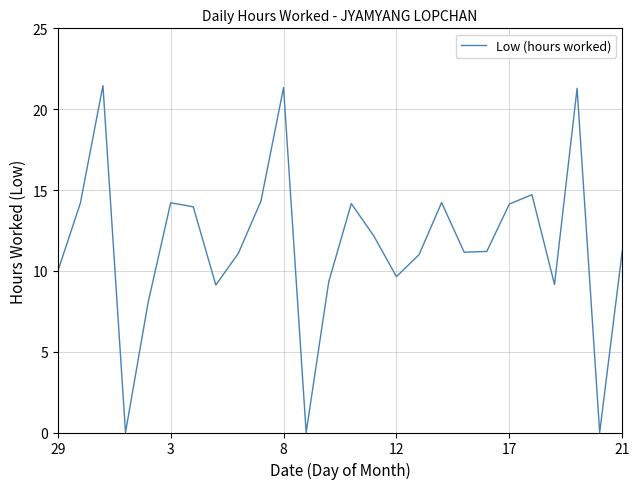

What is the maximum value shown in the chart?

21.5